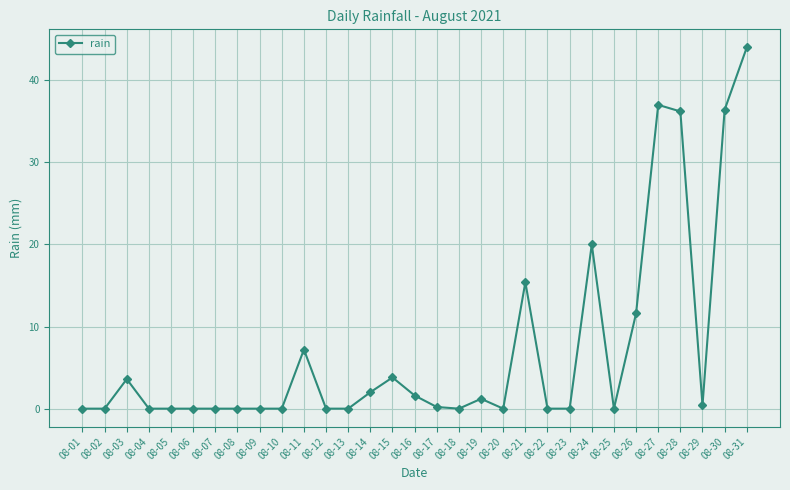

True or false: the data shows 9.8 at 08-24.

False